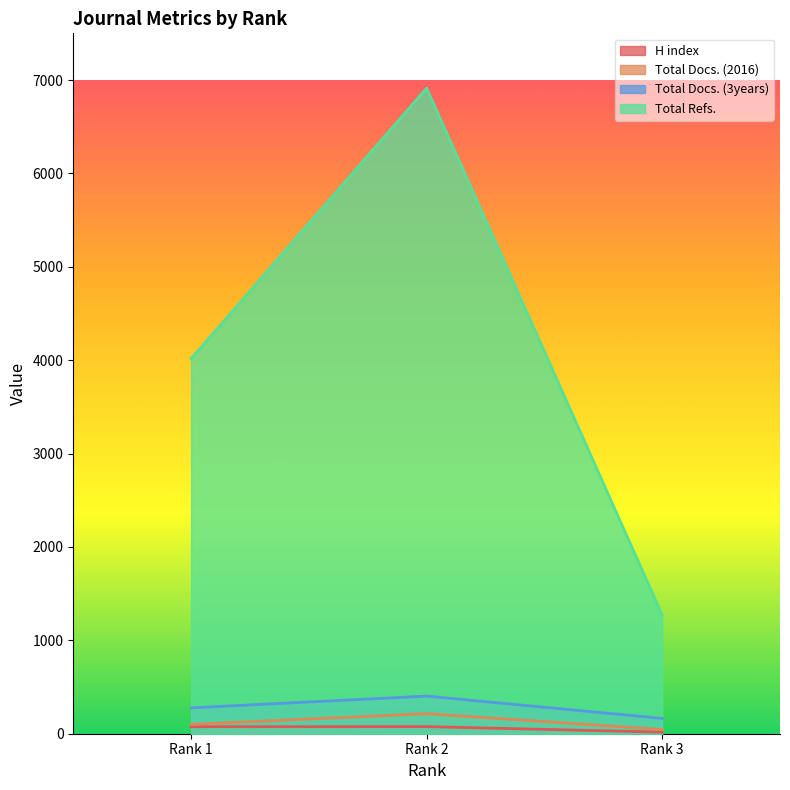

What is the difference between the maximum and minimum values in the H index series?

59